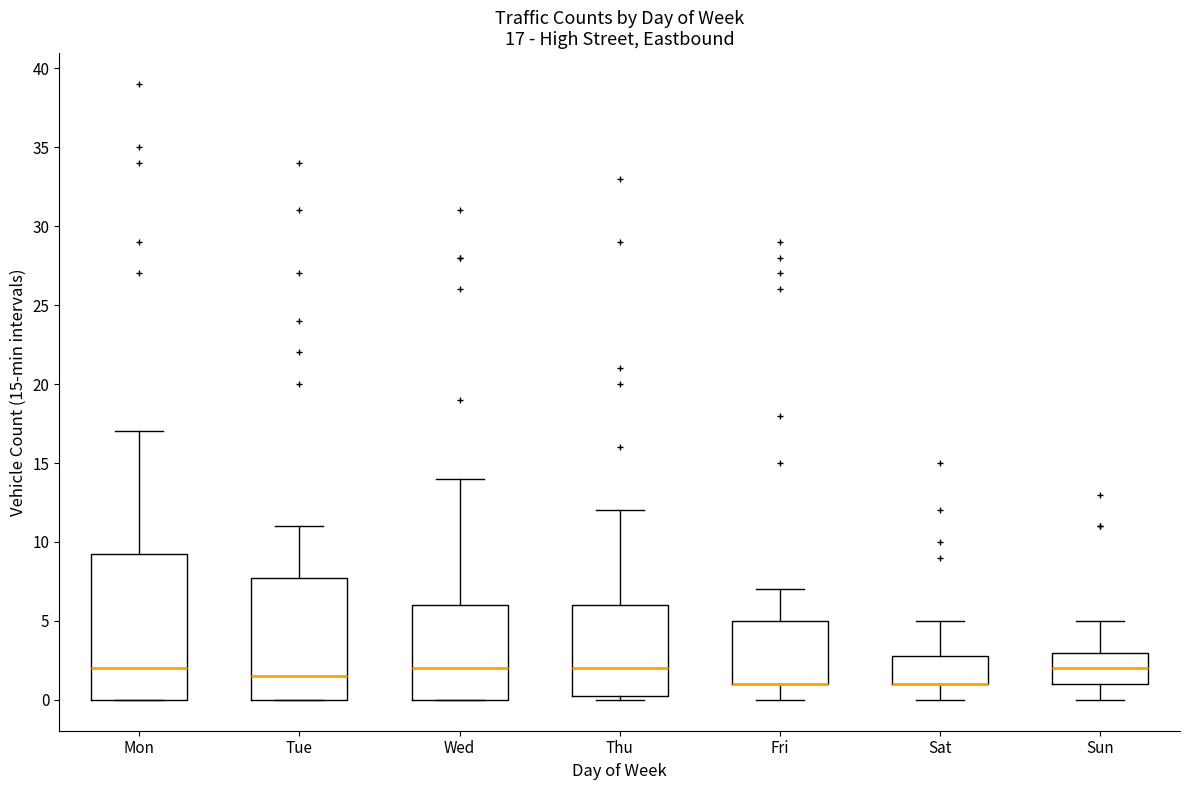

Comparing the boxes themselves (not the whiskers), which one is the tallest?

Mon